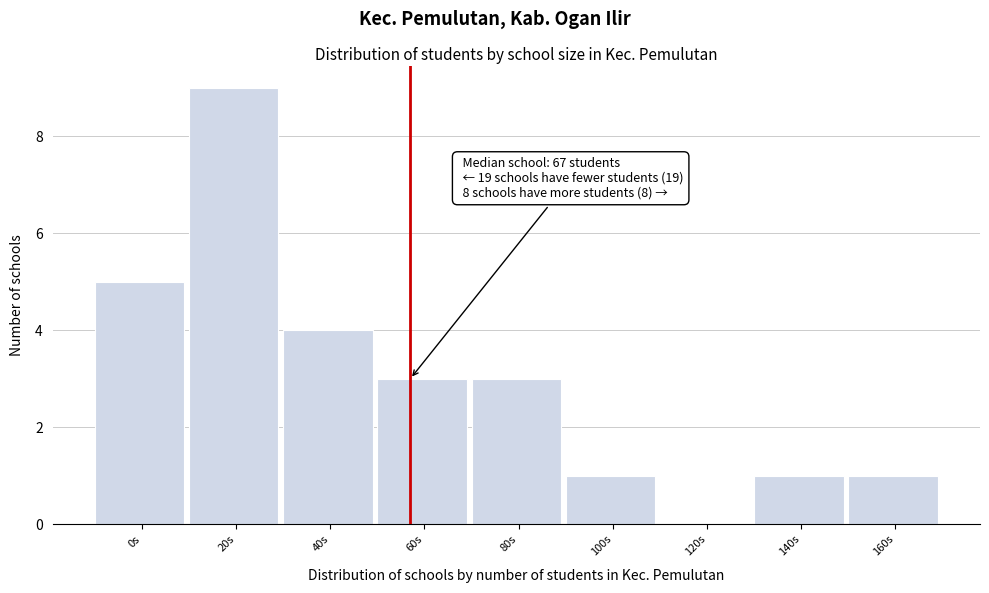

Reading left to right, transcribe all the data shown in this chart.

0s=5	20s=9	40s=4	60s=3	80s=3	100s=1	120s=0	140s=1	160s=1